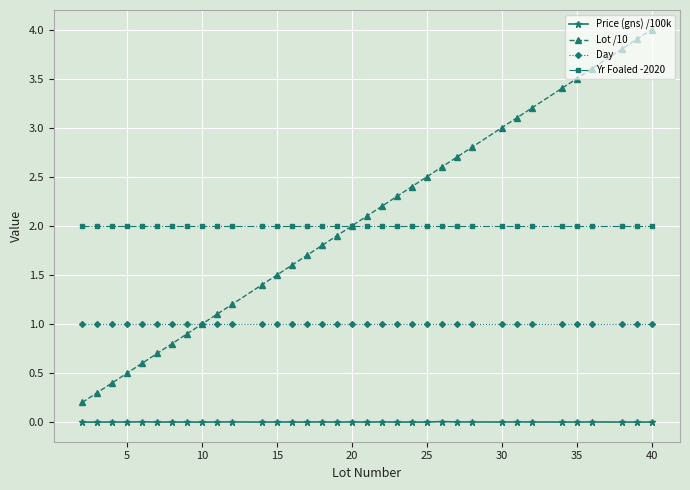

What is the value of the Yr Foaled -2020 point at the 15th from the left?

2.0